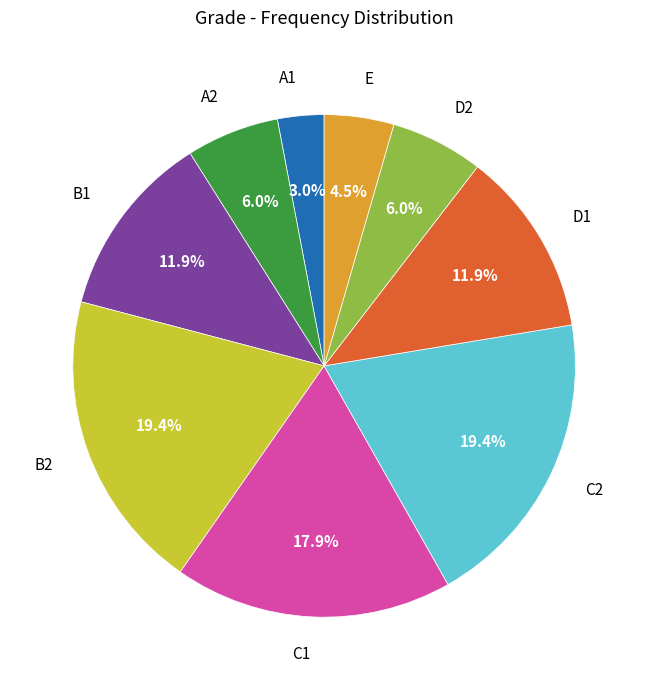

Does any single category account for the majority?

No